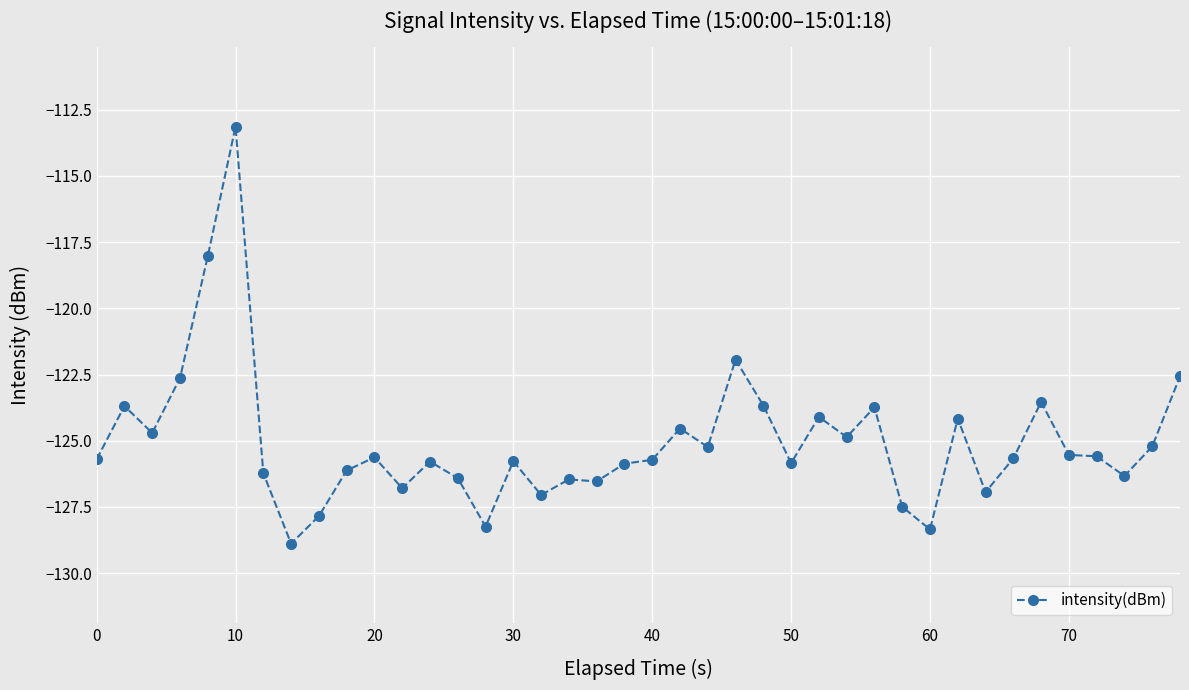

What is the average value?

-125.1